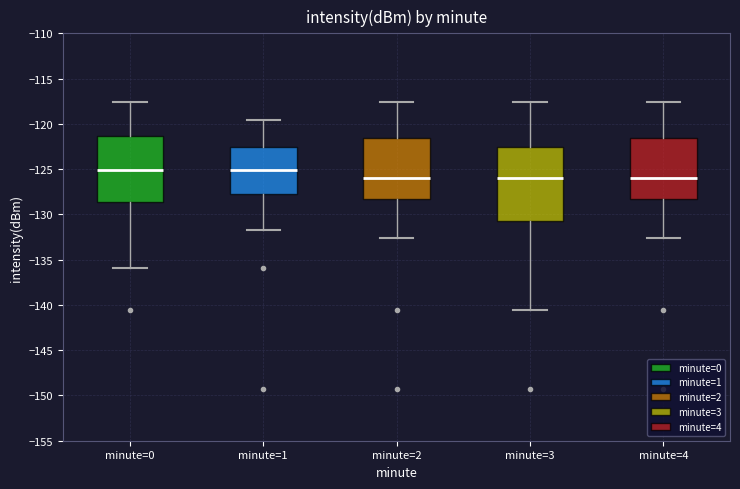

Which box is the tallest, from its lower edge to its upper edge?

minute=3